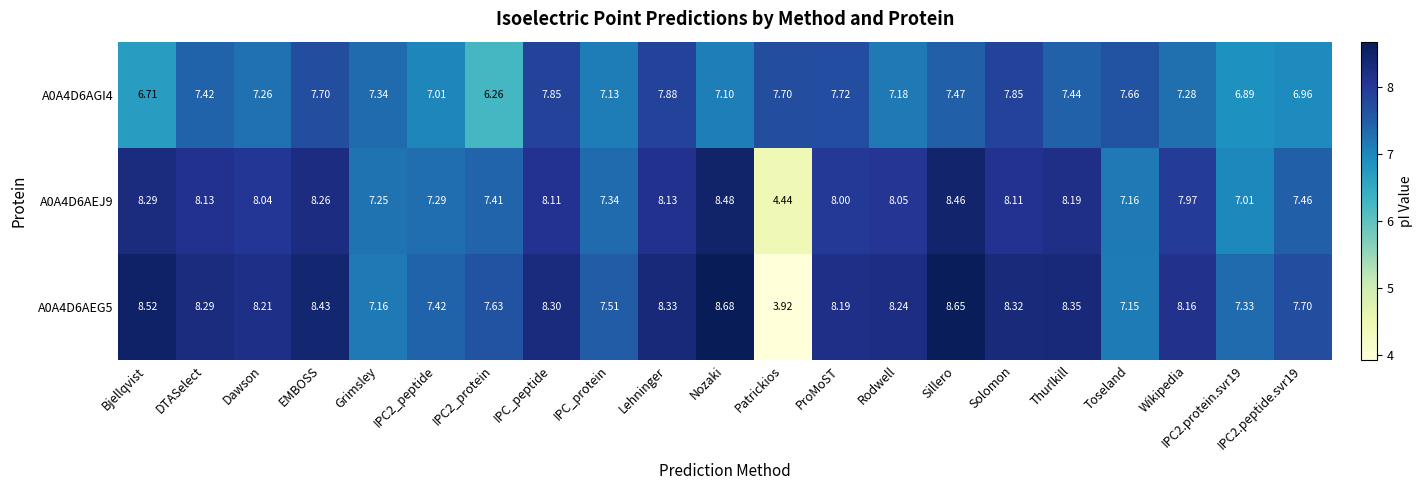

At which label does A0A4D6AEG5 reach its minimum?

Patrickios